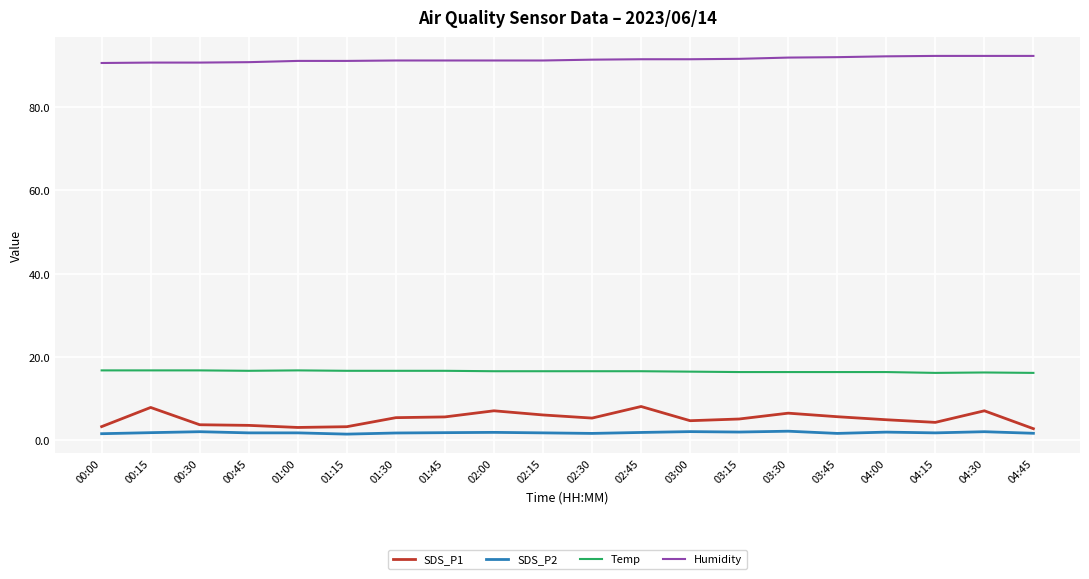

True or false: Temp and SDS_P1 cross at least once.

False